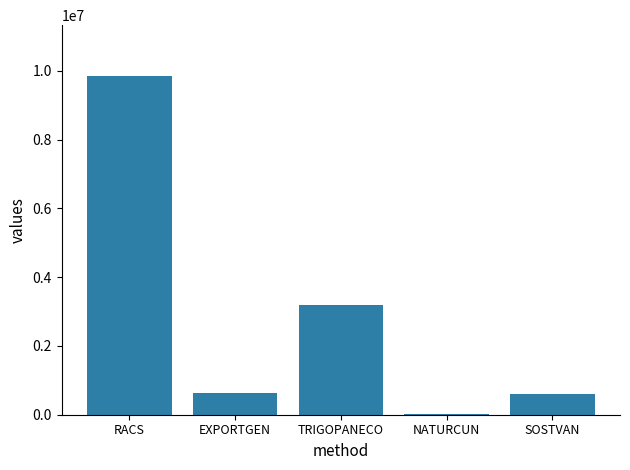

What is the greatest value displayed?

9847932